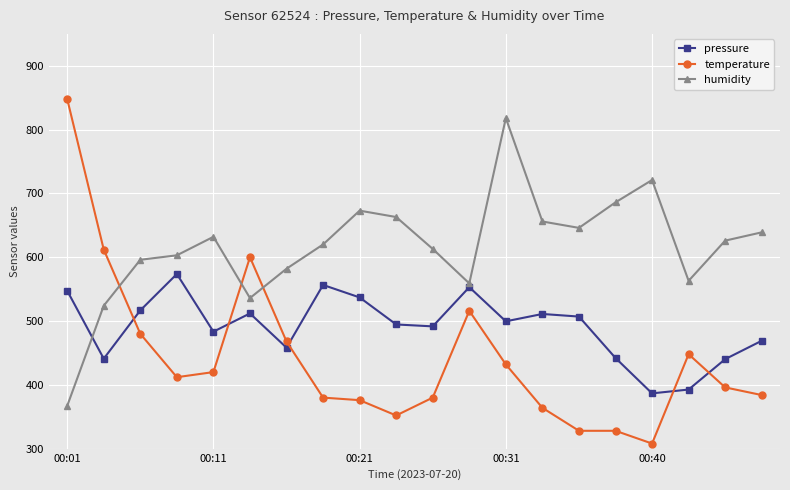

List the series in order of their overall mean, highest first.

humidity, pressure, temperature